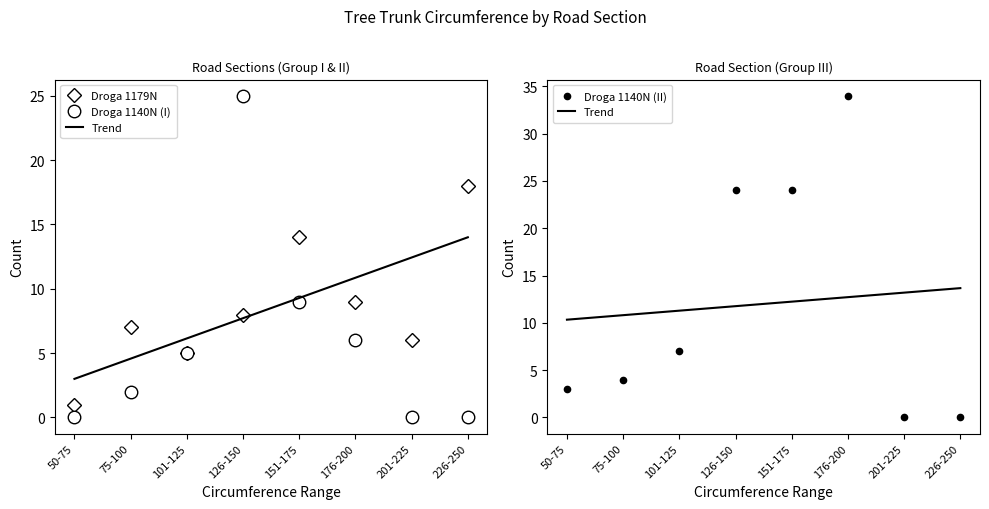

What is the approximate value of Droga 1140N (I) at 101-125?

5.0